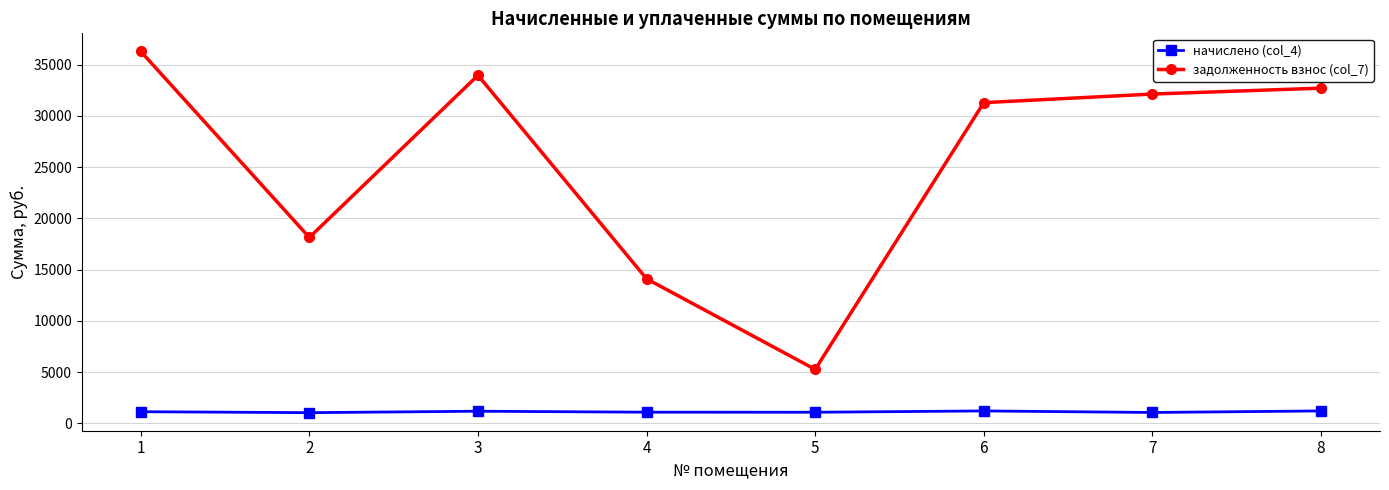

The начислено (col_4) series shows 1071.4 at 7. True or false?

True